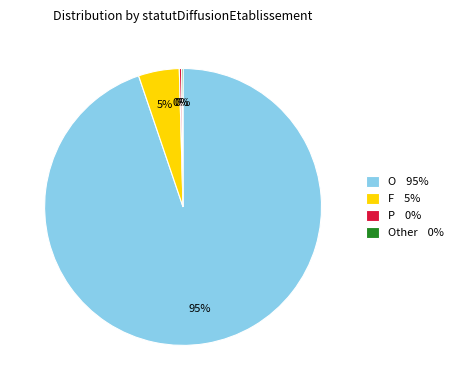

Is it true that O 95% is 95% of the pie?

True